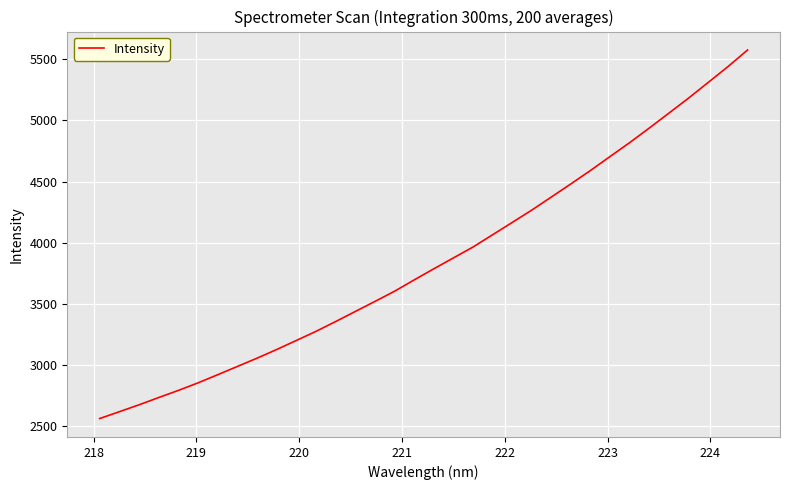

What is the difference between the maximum and minimum values?

3014.3